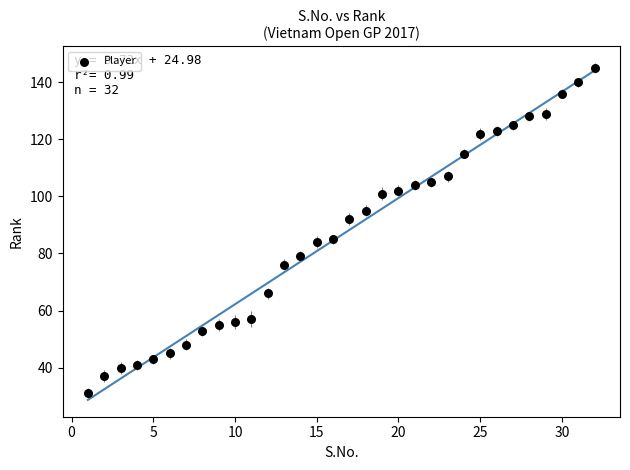

What is the range of X values (max minus min)?

31